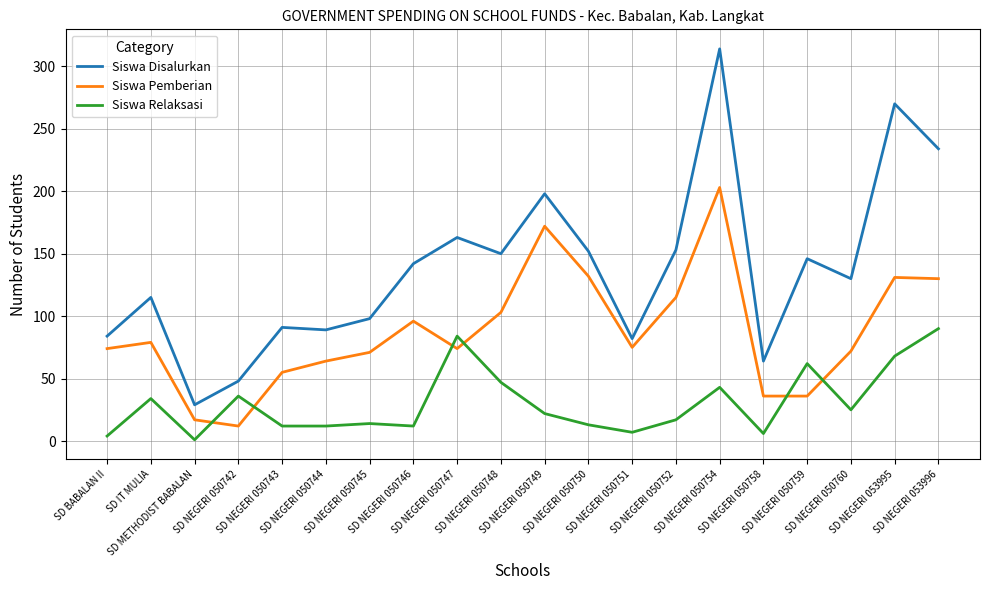

What position from the right is SD NEGERI 053996?

1